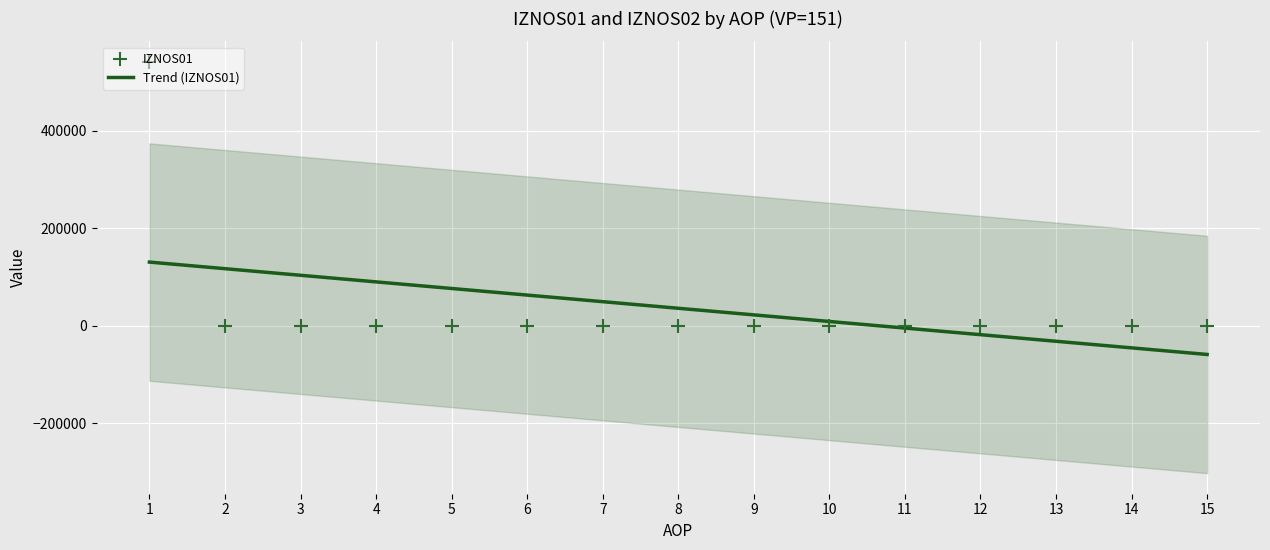

At which category is the sum across all series the highest?

1